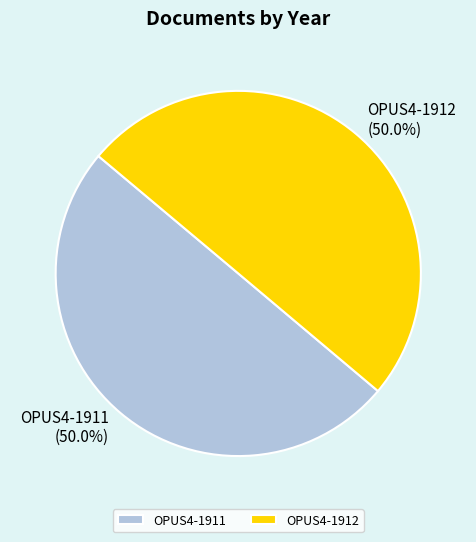

What is the total percentage of OPUS4-1911 and OPUS4-1912?

100.0%